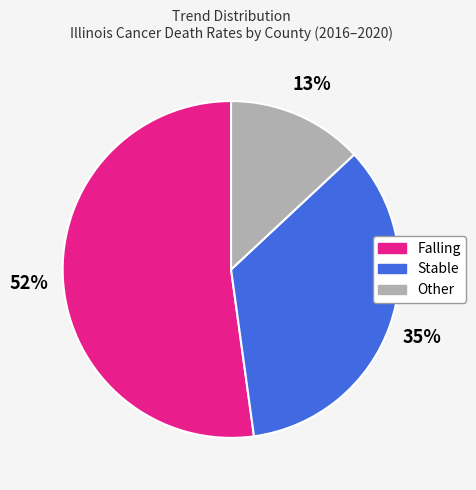

To the nearest percent, what is the average slice percentage?

33%